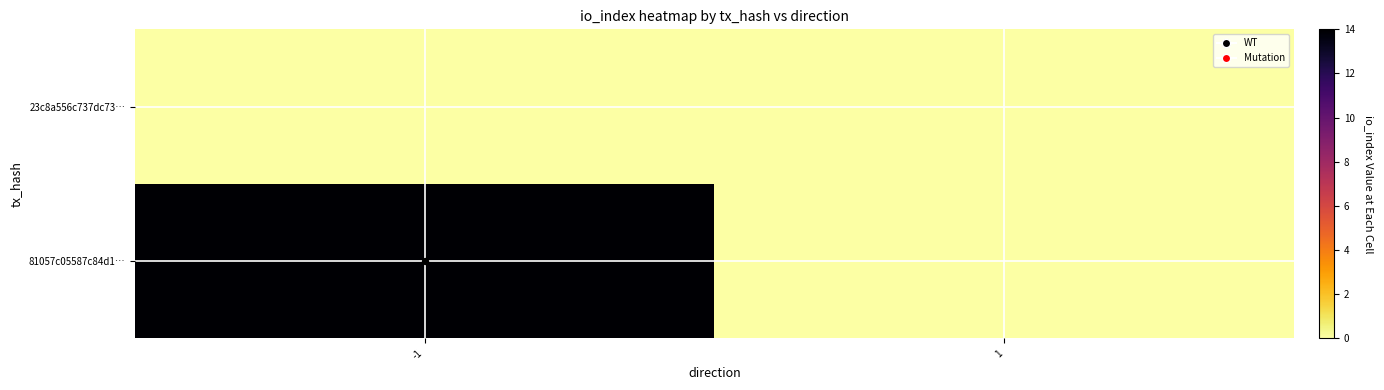

List the series in order of their overall mean, lowest first.

23c8a556c737dc73…, 81057c05587c84d1…